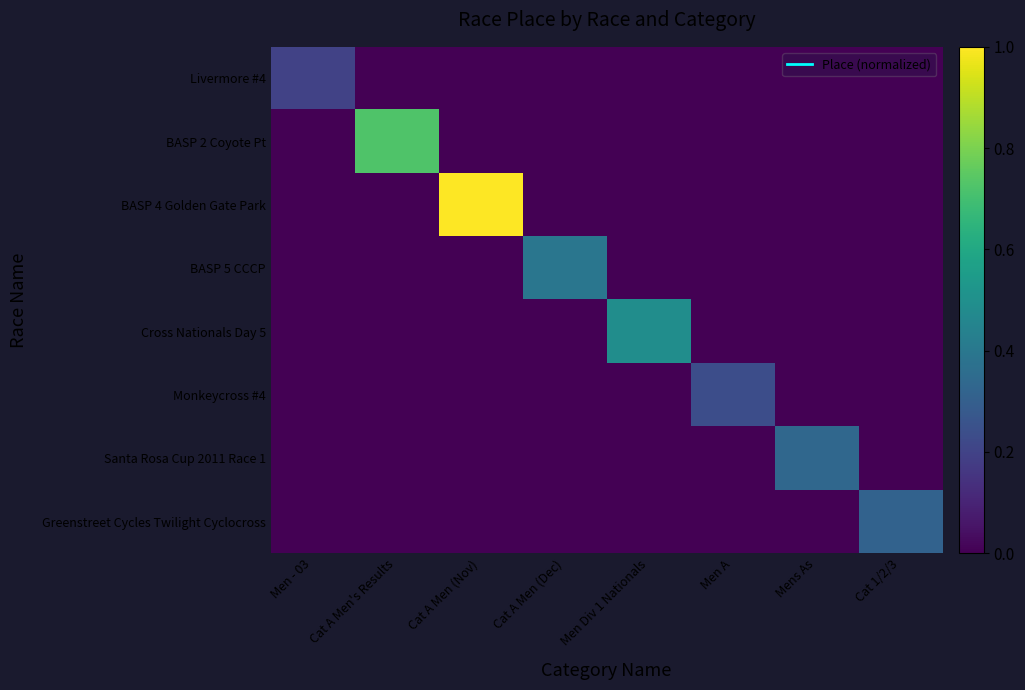

Reading left to right, transcribe all the data shown in this chart.

Livermore #4: Men - 03=0.2	Cat A Men's Results=0.0	Cat A Men (Nov)=0.0	Cat A Men (Dec)=0.0	Men Div 1 Nationals=0.0	Men A=0.0	Mens As=0.0	Cat 1/2/3=0.0
BASP 2 Coyote Pt: Men - 03=0.0	Cat A Men's Results=0.7	Cat A Men (Nov)=0.0	Cat A Men (Dec)=0.0	Men Div 1 Nationals=0.0	Men A=0.0	Mens As=0.0	Cat 1/2/3=0.0
BASP 4 Golden Gate Park: Men - 03=0.0	Cat A Men's Results=0.0	Cat A Men (Nov)=1.0	Cat A Men (Dec)=0.0	Men Div 1 Nationals=0.0	Men A=0.0	Mens As=0.0	Cat 1/2/3=0.0
BASP 5 CCCP: Men - 03=0.0	Cat A Men's Results=0.0	Cat A Men (Nov)=0.0	Cat A Men (Dec)=0.4	Men Div 1 Nationals=0.0	Men A=0.0	Mens As=0.0	Cat 1/2/3=0.0
Cross Nationals Day 5: Men - 03=0.0	Cat A Men's Results=0.0	Cat A Men (Nov)=0.0	Cat A Men (Dec)=0.0	Men Div 1 Nationals=0.5	Men A=0.0	Mens As=0.0	Cat 1/2/3=0.0
Monkeycross #4: Men - 03=0.0	Cat A Men's Results=0.0	Cat A Men (Nov)=0.0	Cat A Men (Dec)=0.0	Men Div 1 Nationals=0.0	Men A=0.2	Mens As=0.0	Cat 1/2/3=0.0
Santa Rosa Cup 2011 Race 1: Men - 03=0.0	Cat A Men's Results=0.0	Cat A Men (Nov)=0.0	Cat A Men (Dec)=0.0	Men Div 1 Nationals=0.0	Men A=0.0	Mens As=0.3	Cat 1/2/3=0.0
Greenstreet Cycles Twilight Cyclocross: Men - 03=0.0	Cat A Men's Results=0.0	Cat A Men (Nov)=0.0	Cat A Men (Dec)=0.0	Men Div 1 Nationals=0.0	Men A=0.0	Mens As=0.0	Cat 1/2/3=0.3